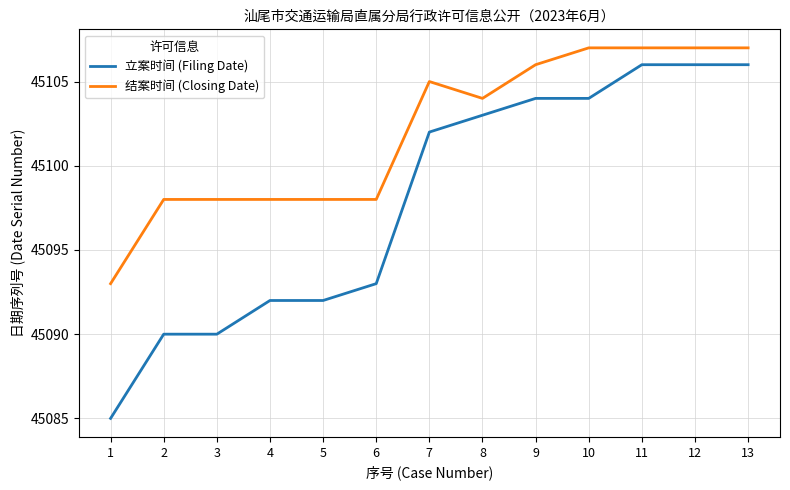

What are all the series names shown in the legend?

立案时间 (Filing Date), 结案时间 (Closing Date)